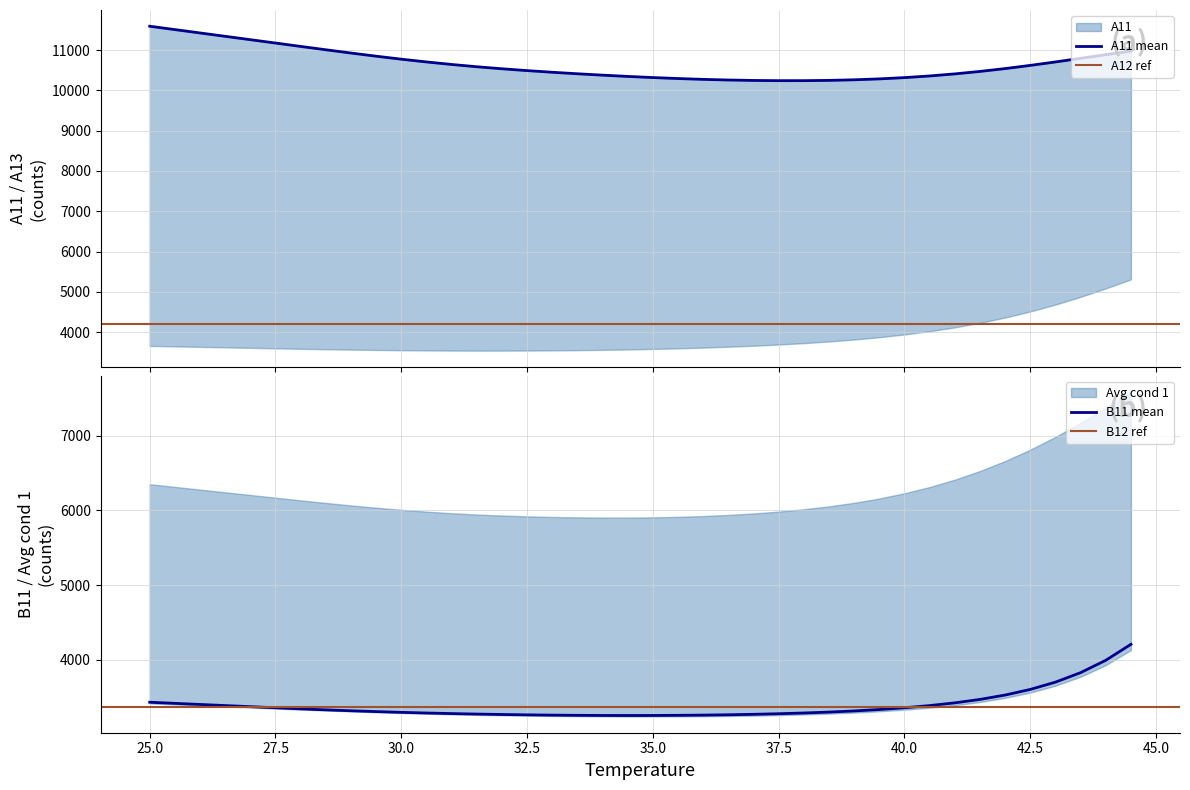

What is the highest value of the B11 mean series?

4207.5